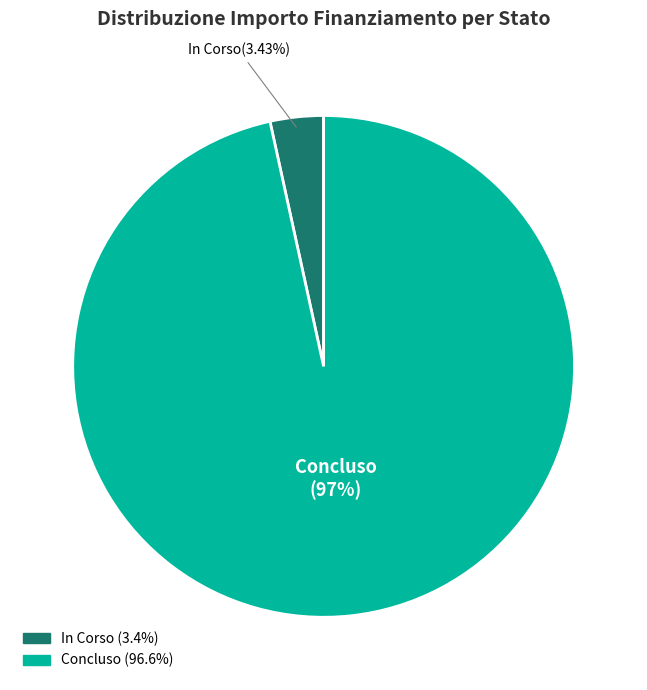

To the nearest percent, what is the difference between the Concluso and In Corso slice percentages?

93%